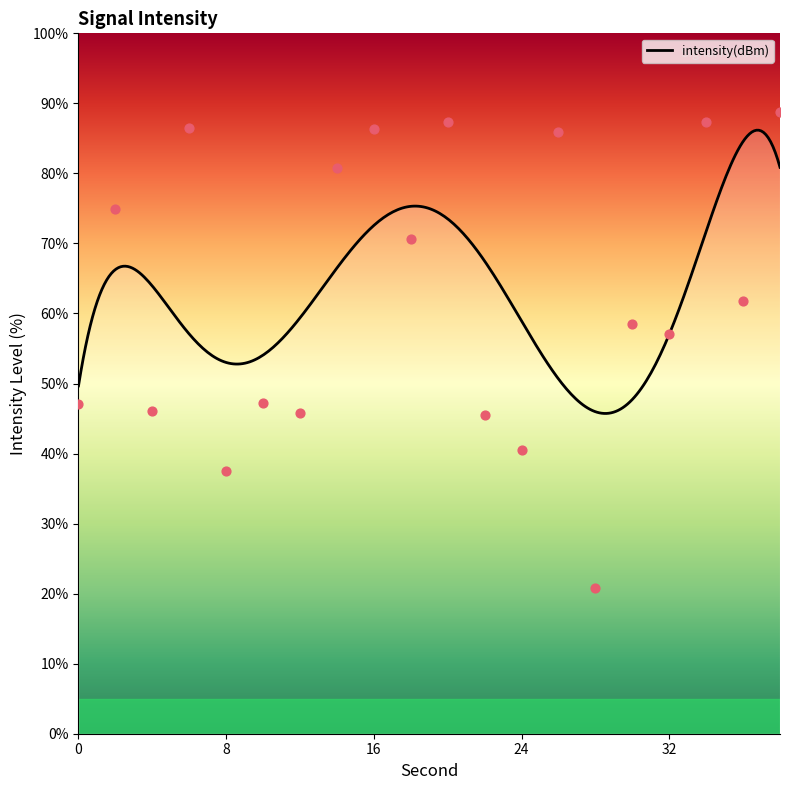

What is the change in value from 6 to 22?

-41.0